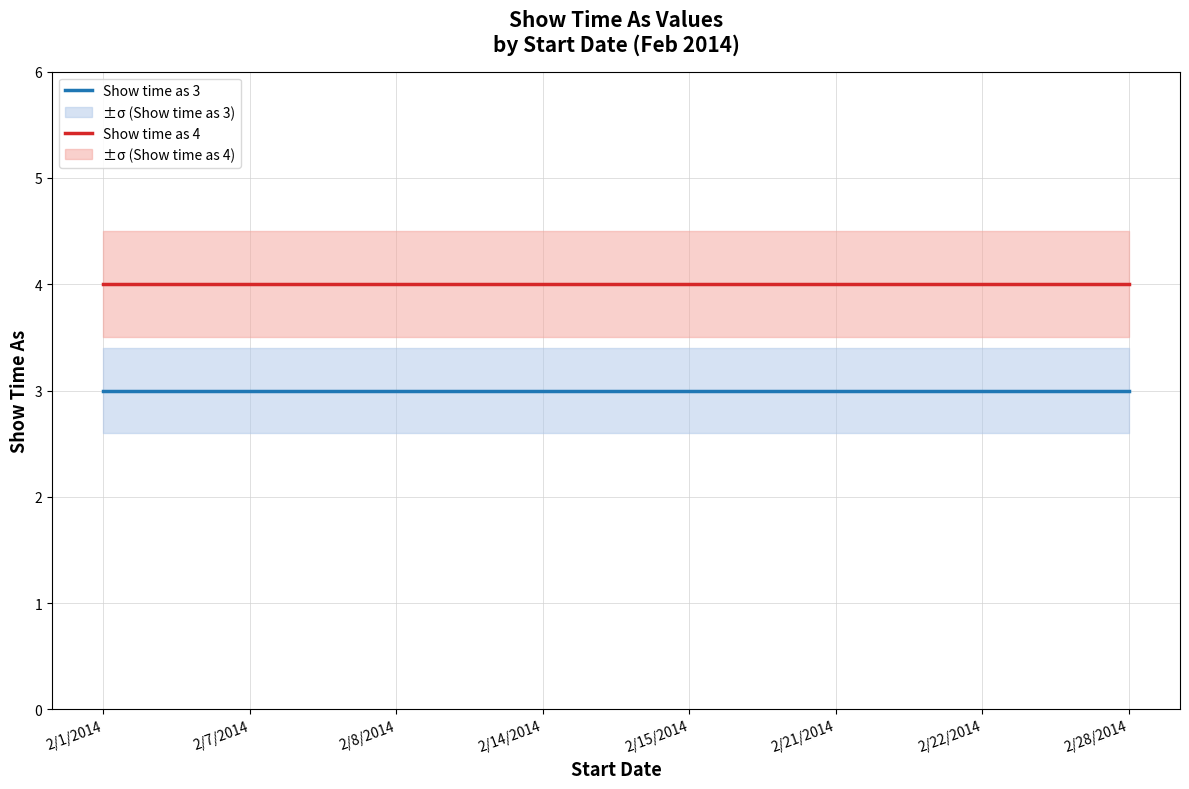

At which category does the chart reach its minimum across all series?

2/1/2014